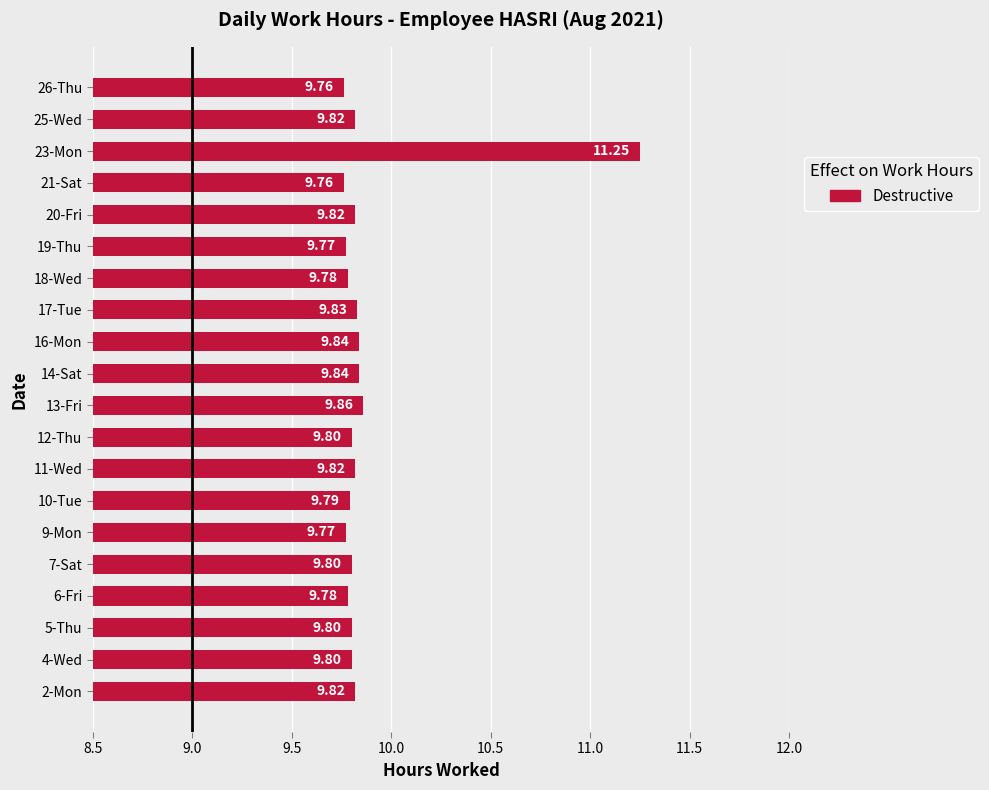

What is the sum of all values?

197.5